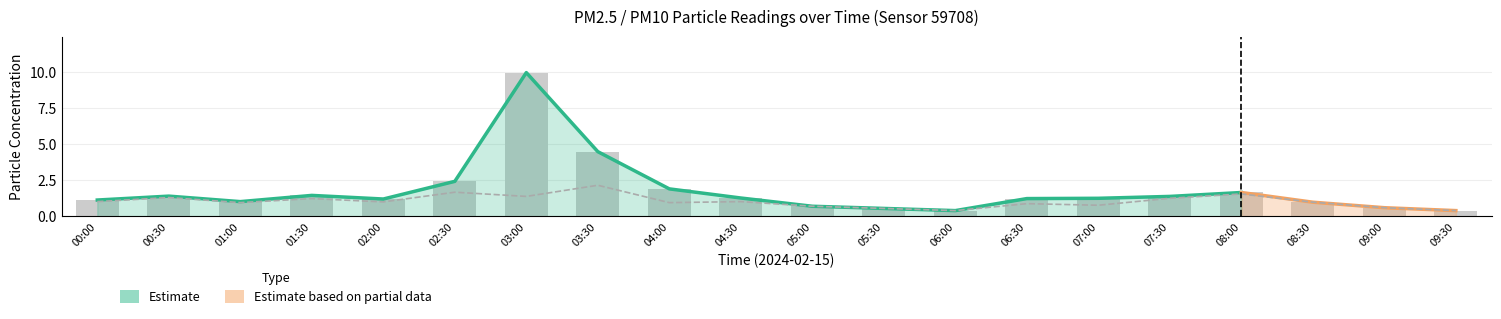

What is the sum of the P1 values at 00:00 and 05:00?

1.8